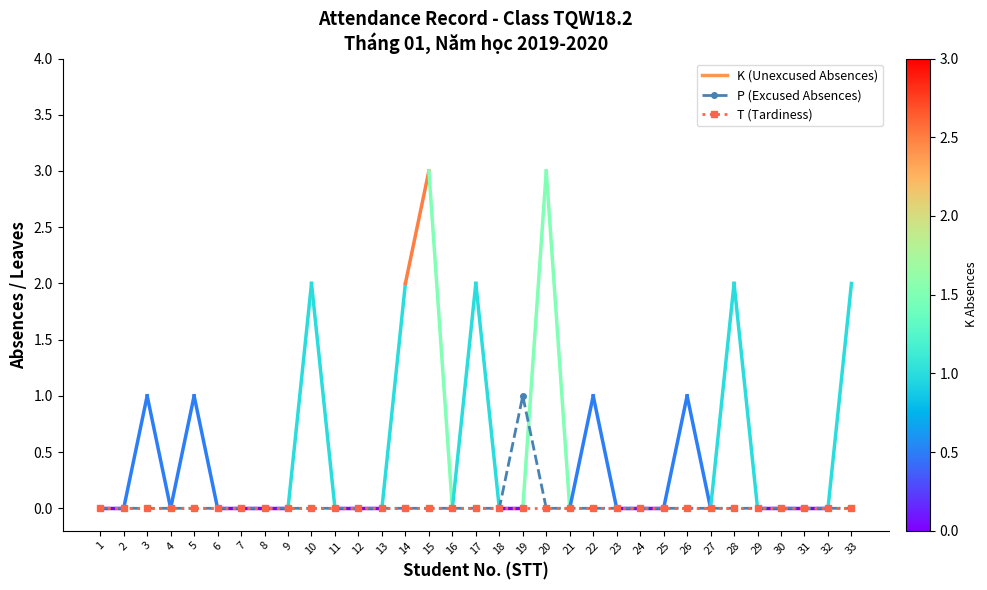

Which series has the widest spread of values?

P (Excused Absences)